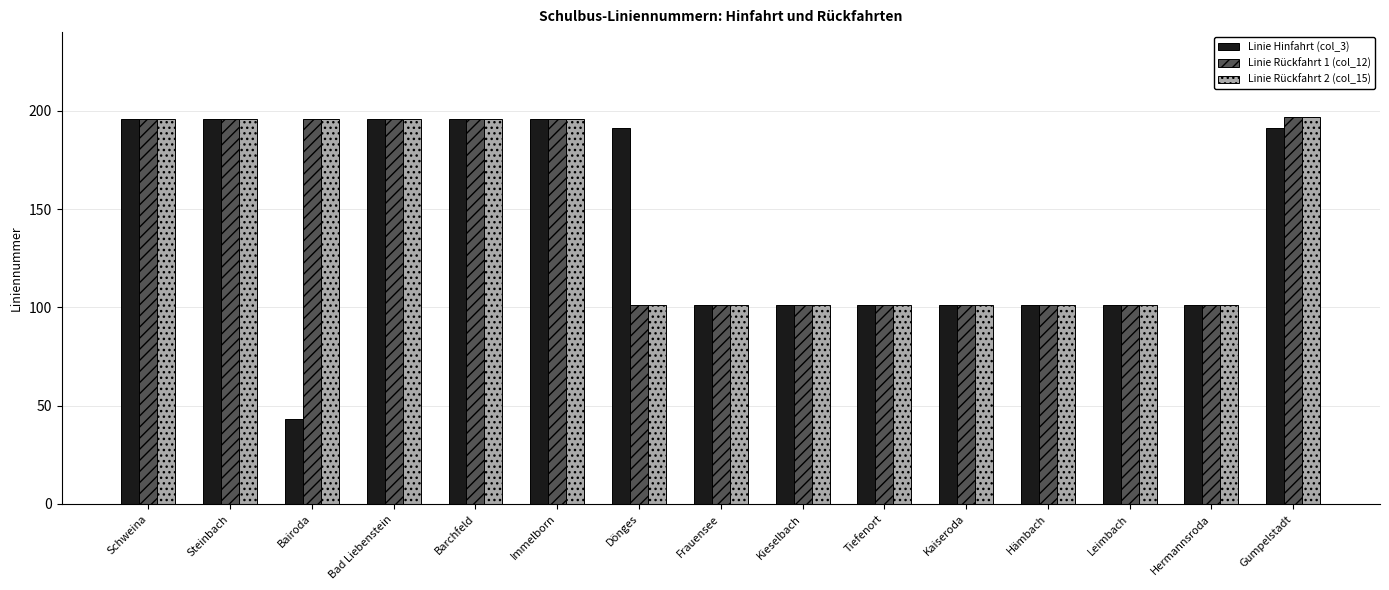

What are all the series names shown in the legend?

Linie Hinfahrt (col_3), Linie Rückfahrt 1 (col_12), Linie Rückfahrt 2 (col_15)